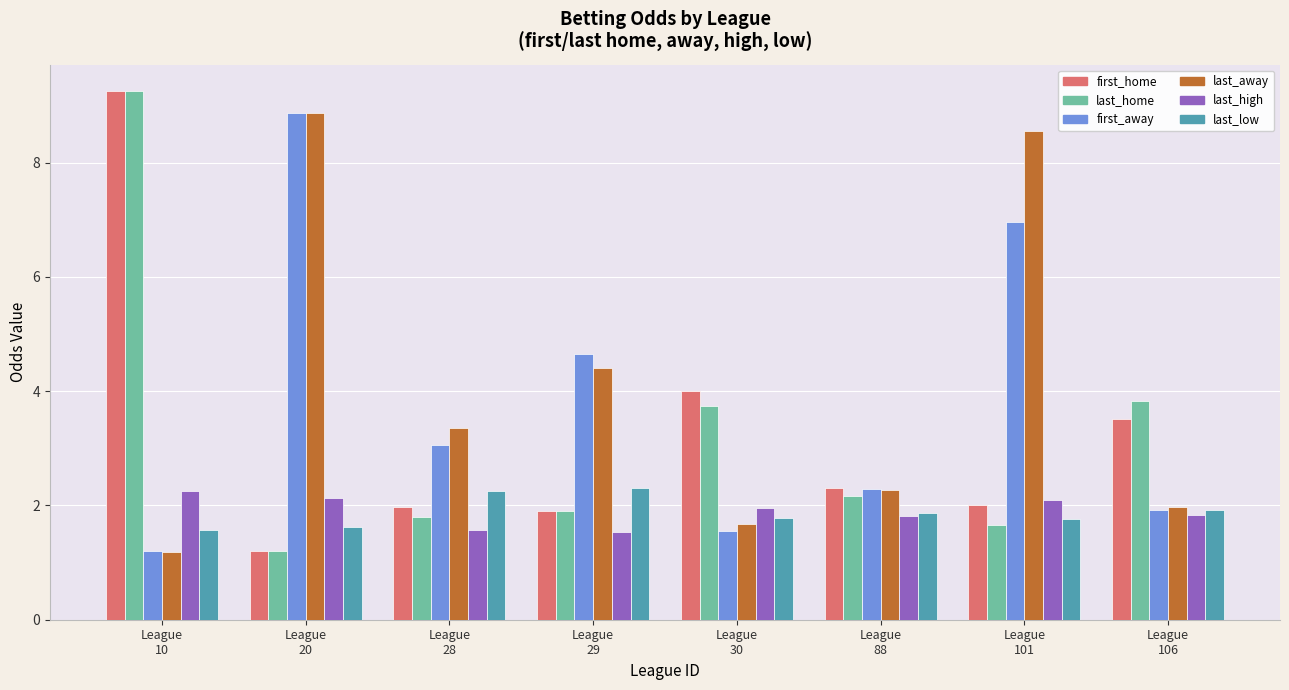

What is the lowest value of the last_away series?

1.2